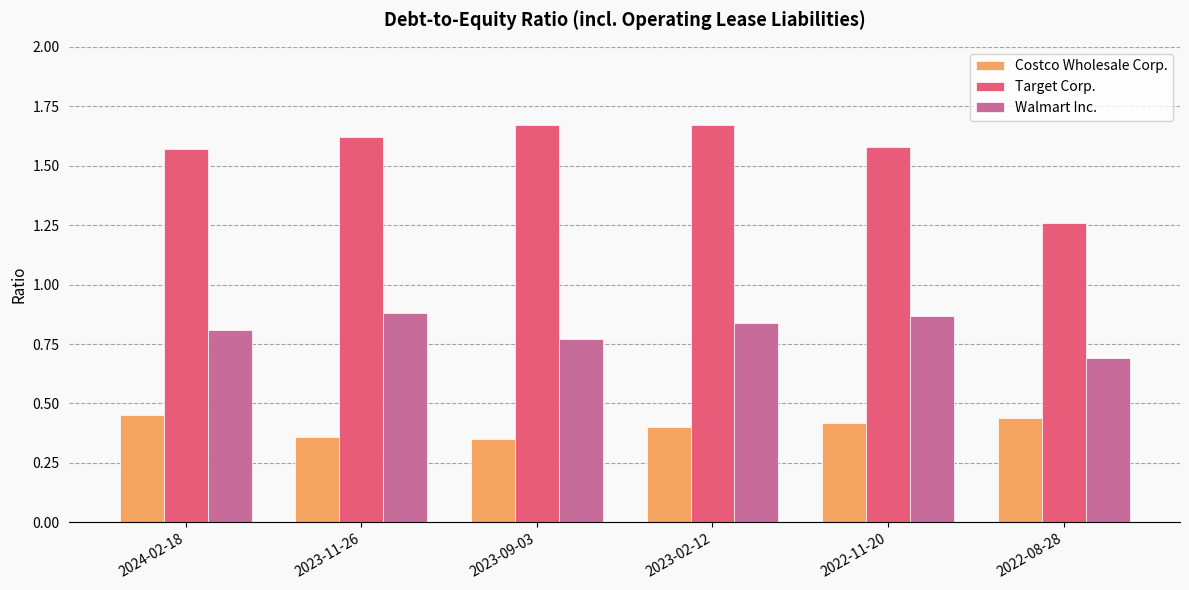

What is the total value across all series at 2023-11-26?

2.9